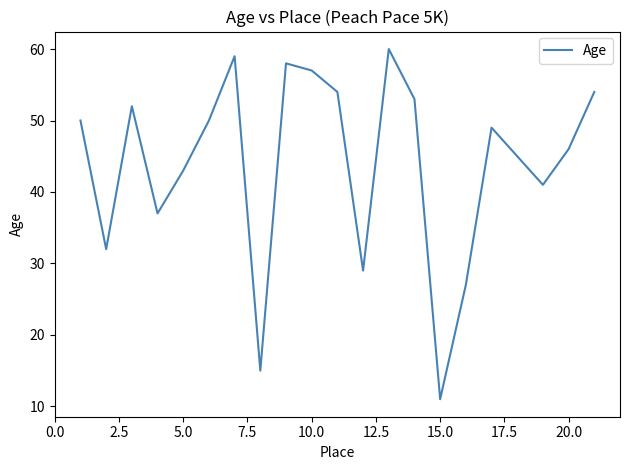

What is the smallest value displayed?

11